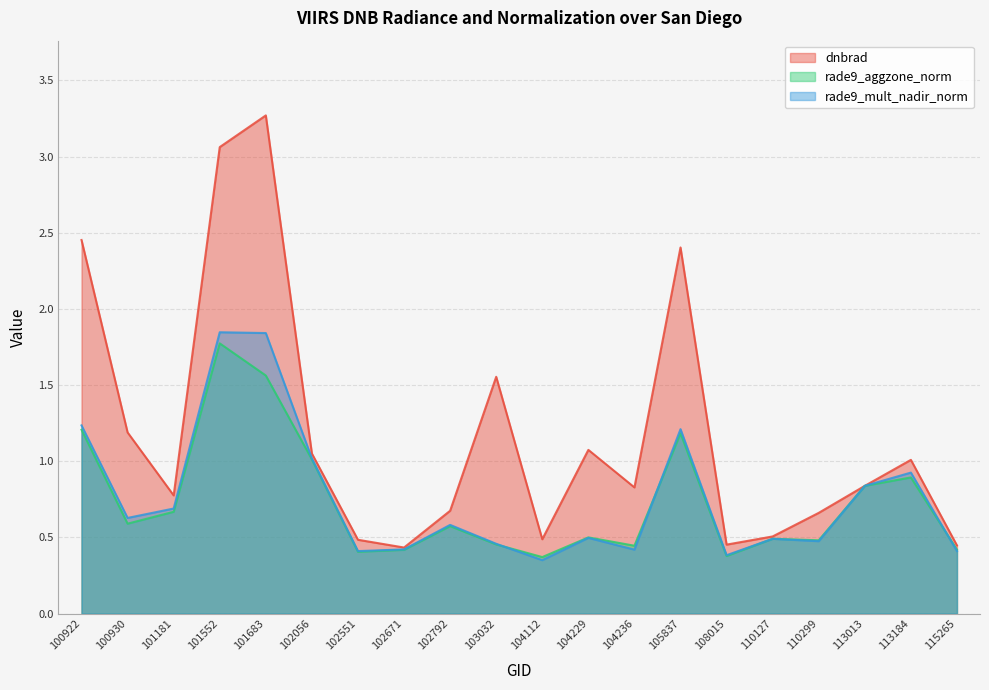

What is the sum of all dnbrad values?

23.7